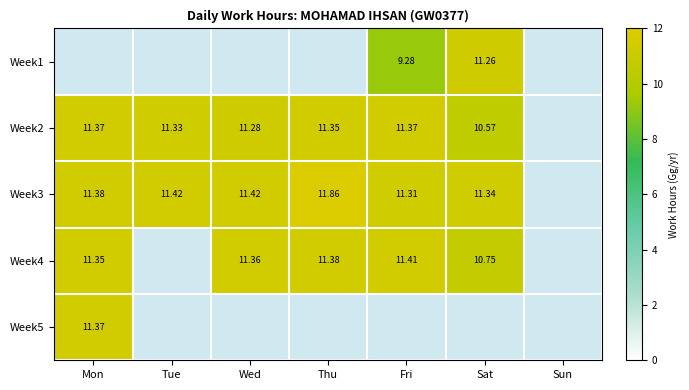

Is the value of Week1 at Fri greater than the value of Week4 at Thu?

No